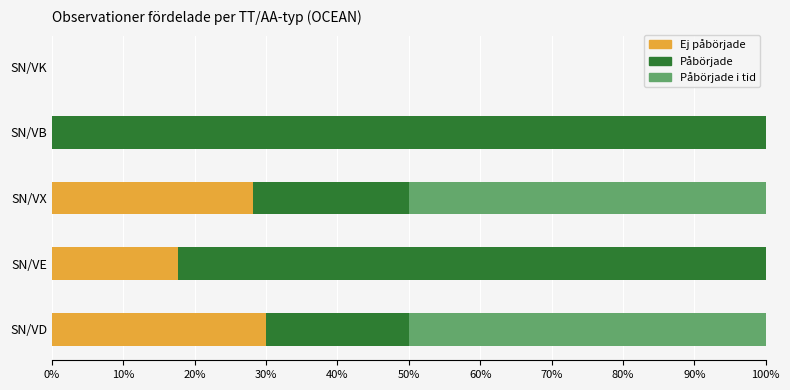

What is the sum of the Ej påbörjade values at SN/VB and SN/VX?

28.1